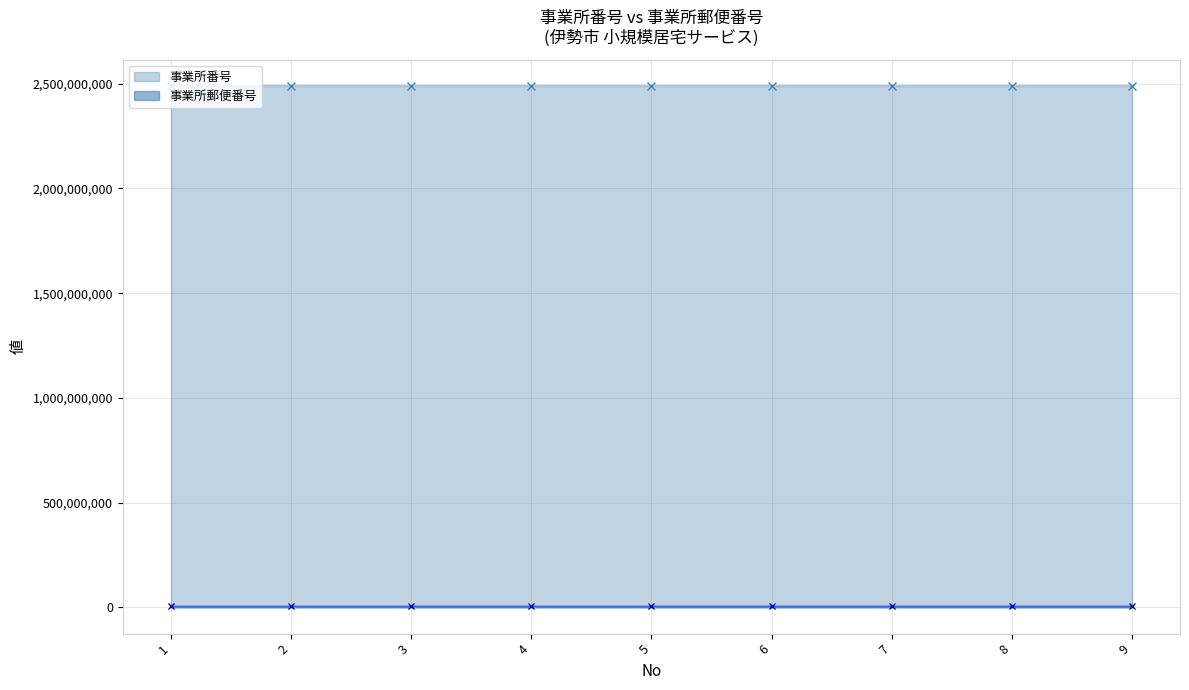

Which category has the lowest value in the 事業所番号 series?

1